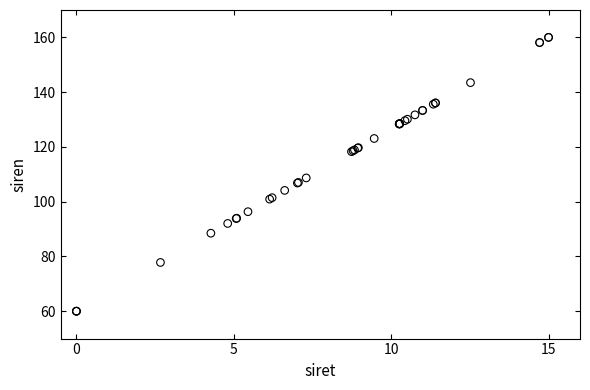

What Y value in the scatter plot is closest to 110?

108.7